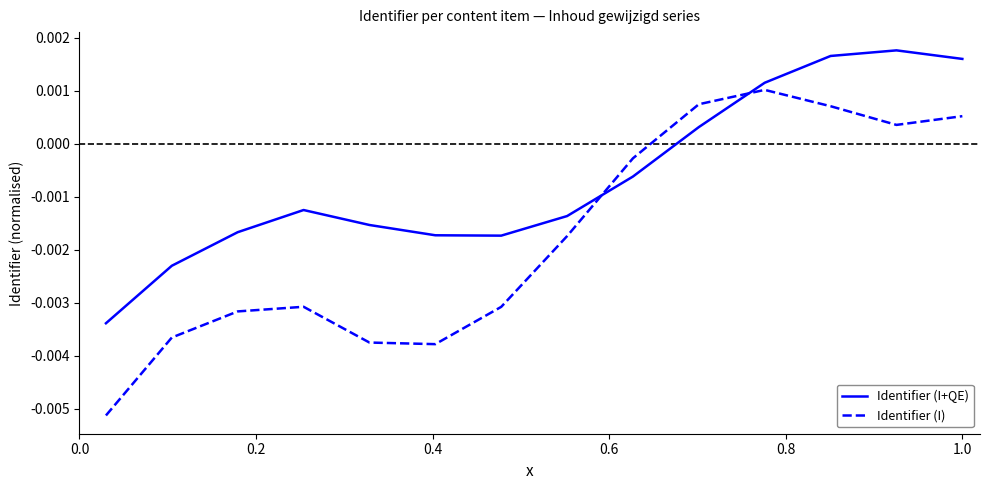

Which series has the largest total across all categories?

Identifier (I+QE)